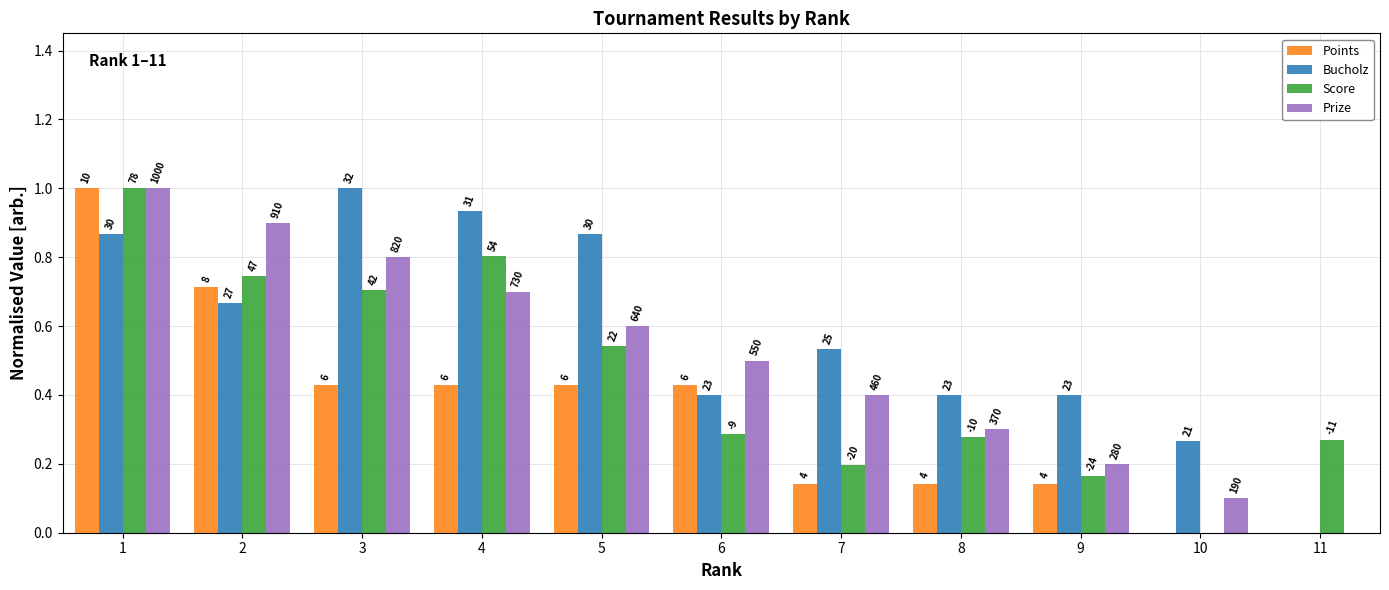

What is the total value across all series at 11?

0.3